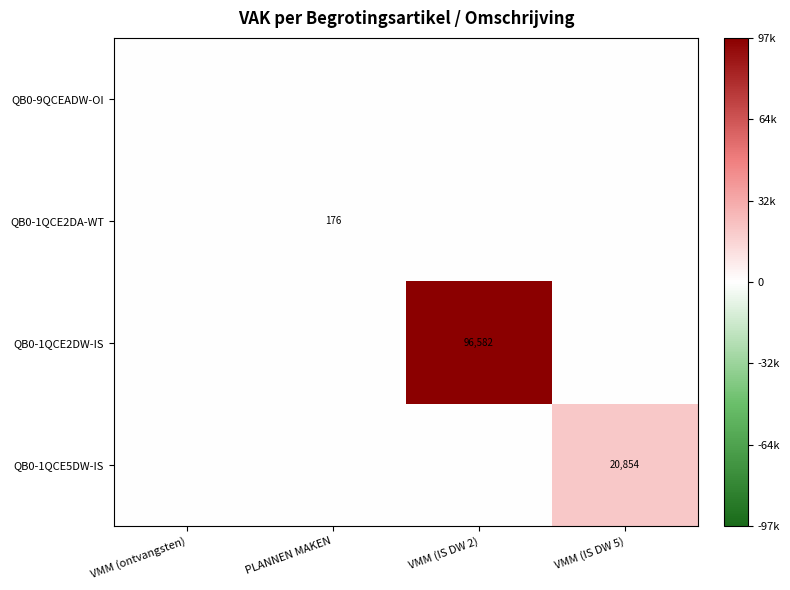

The value of QB0-1QCE2DW-IS at VMM (IS DW 2) is 148592. True or false?

False